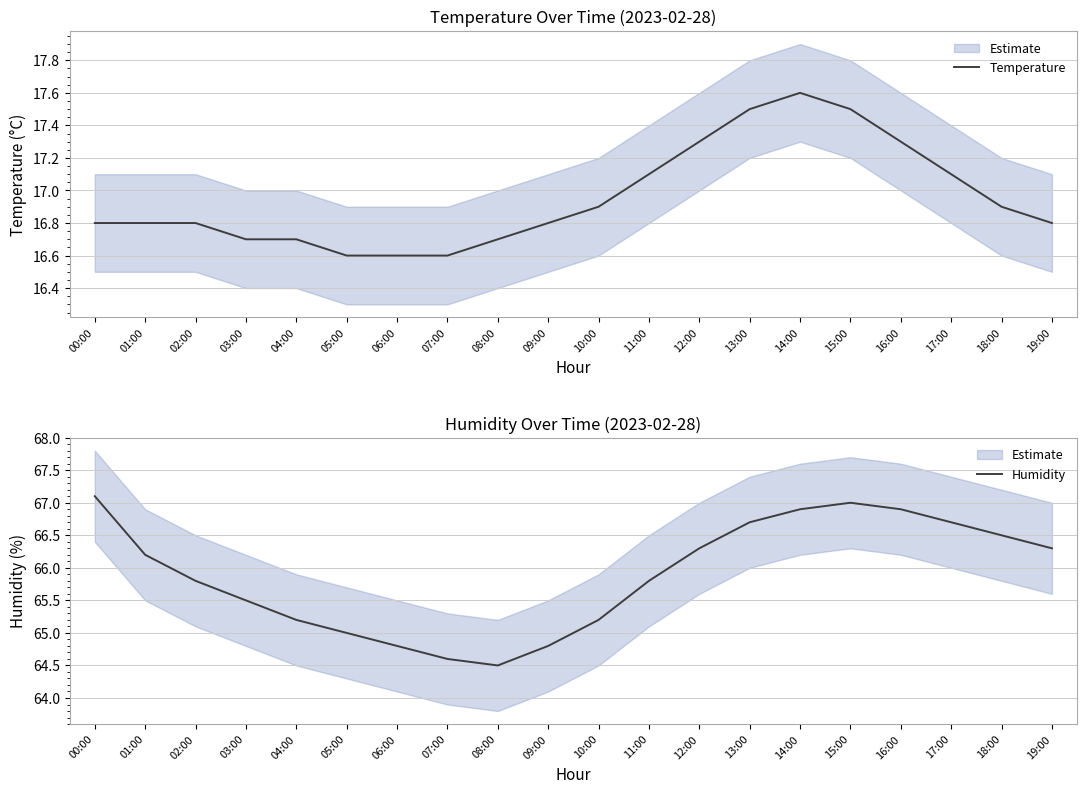

True or false: Humidity and Temperature intersect in this chart.

False